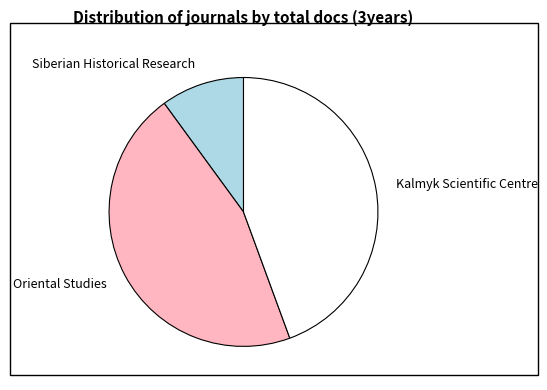

Which slice is the largest?

Oriental Studies